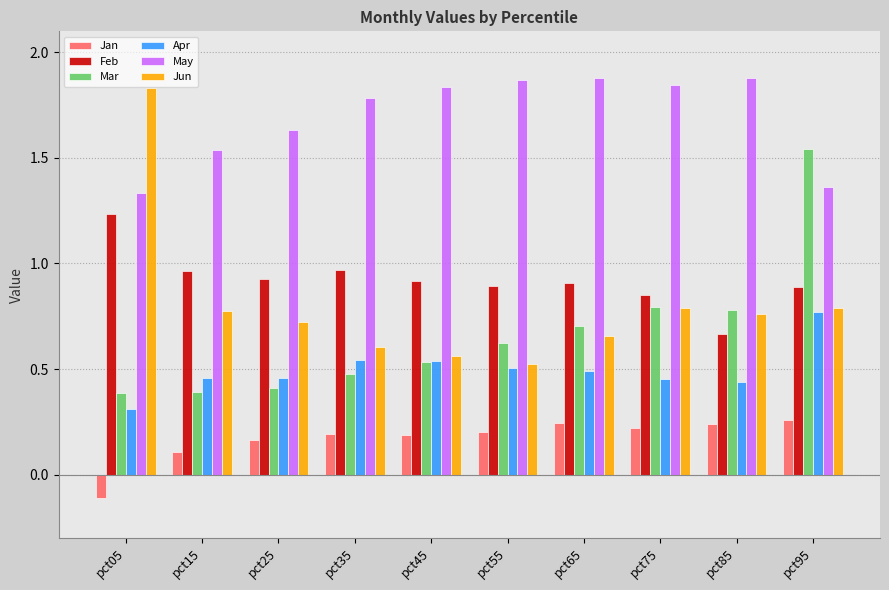

Which series has the widest spread of values?

Jun